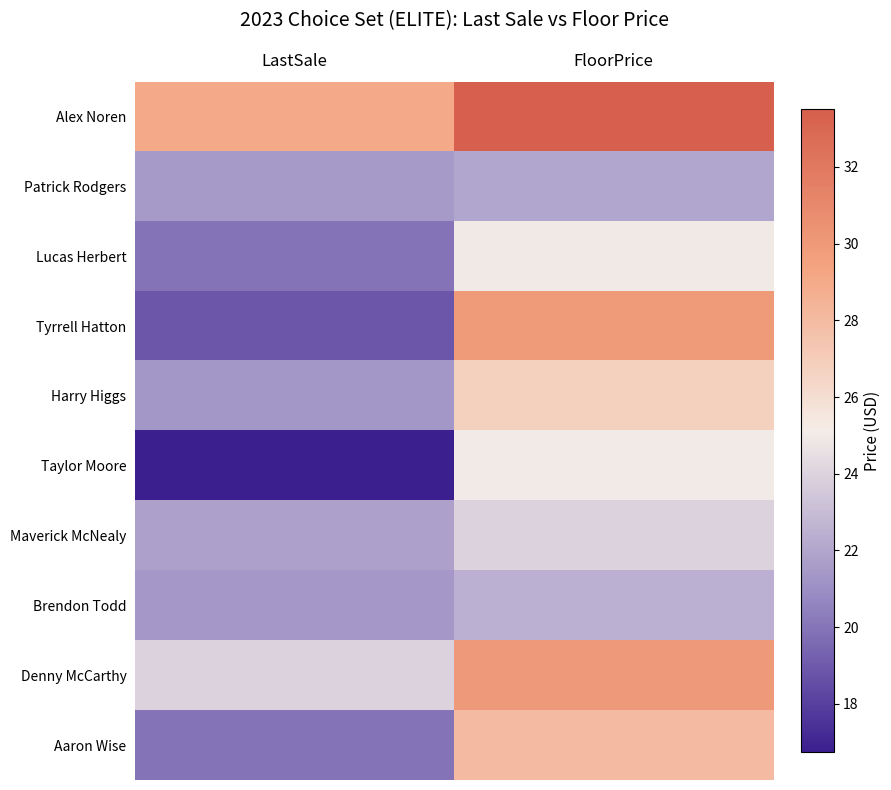

What is the total value across all series at FloorPrice?

266.6